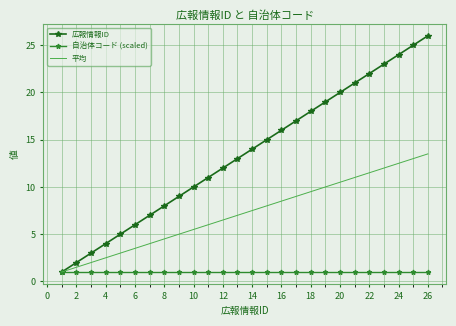

What is the smallest value displayed?

1.0